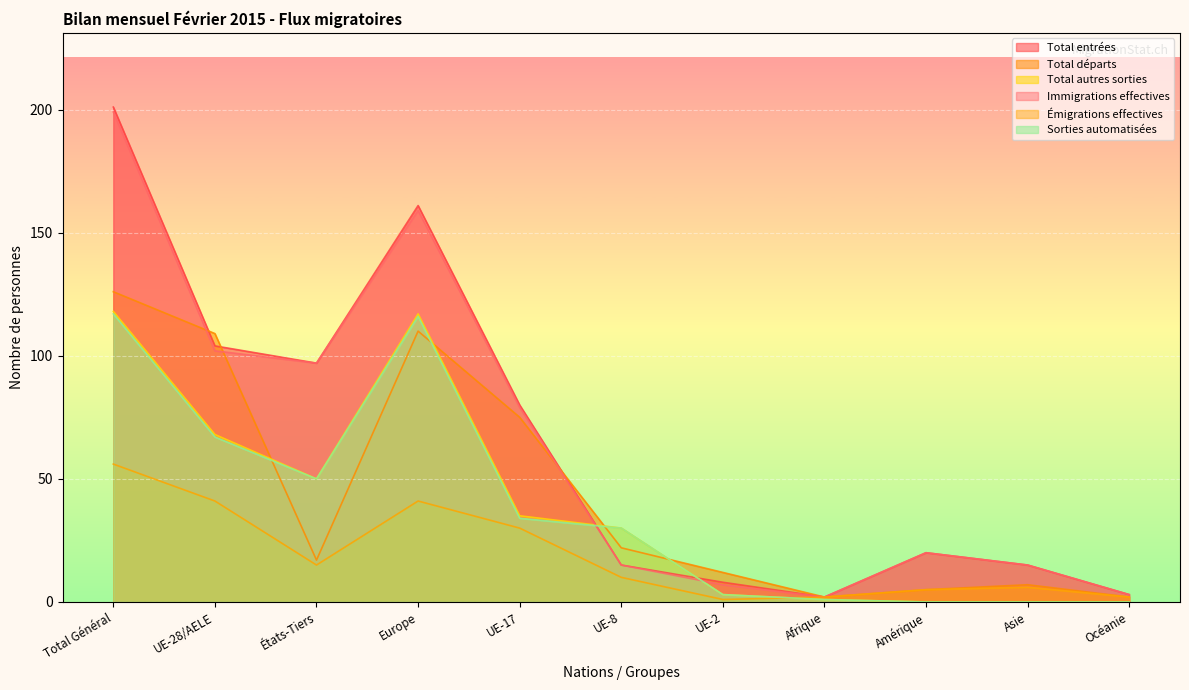

The Immigrations effectives series shows 3 at Océanie. True or false?

True